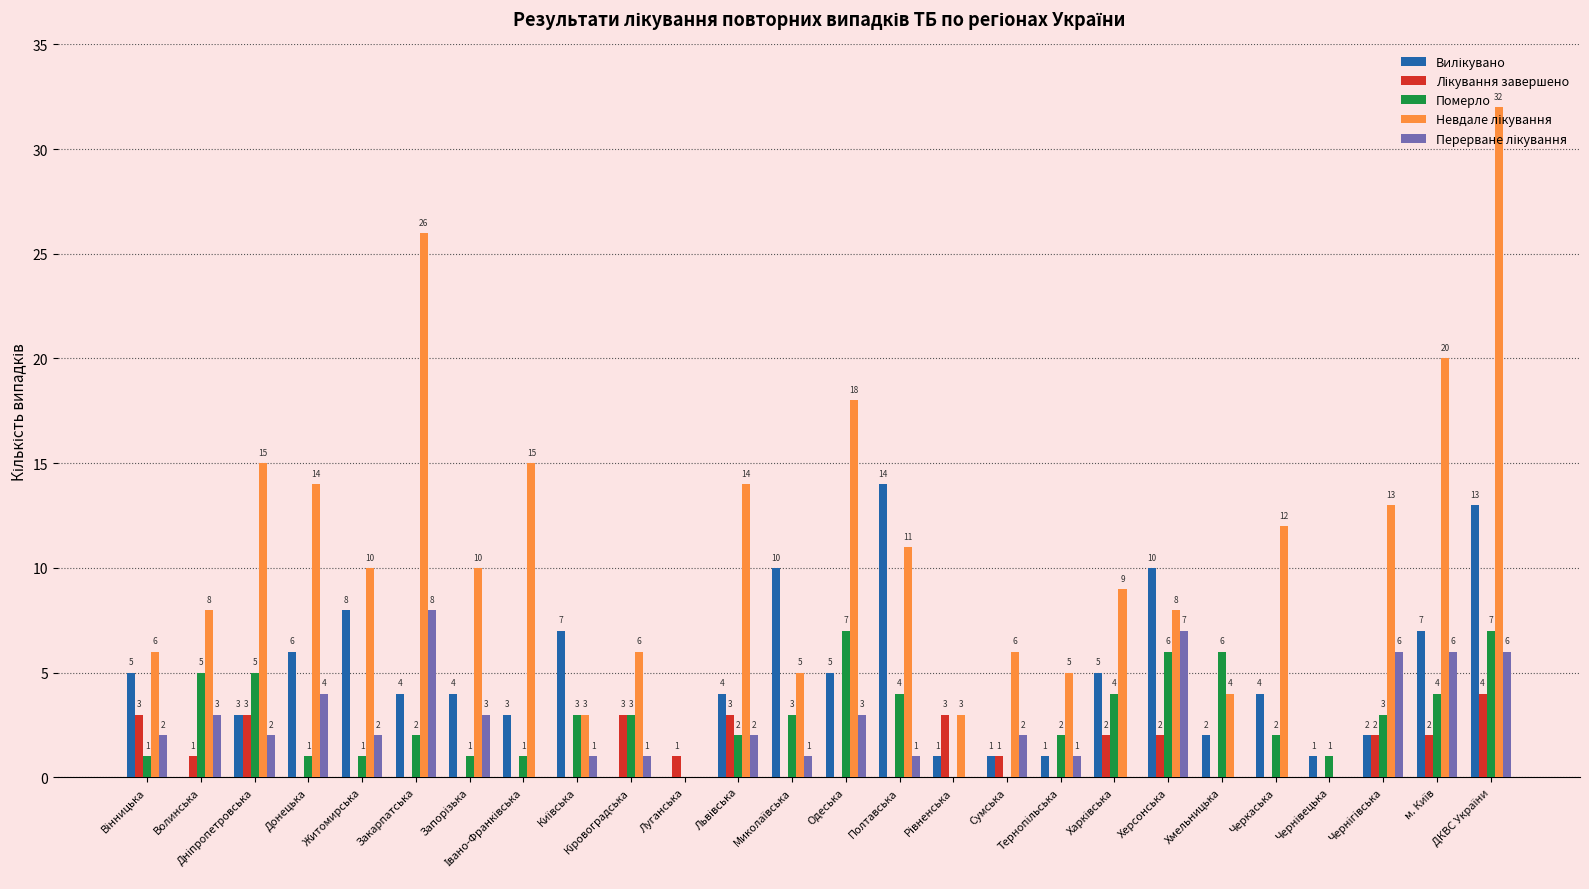

What is the greatest value displayed?

32